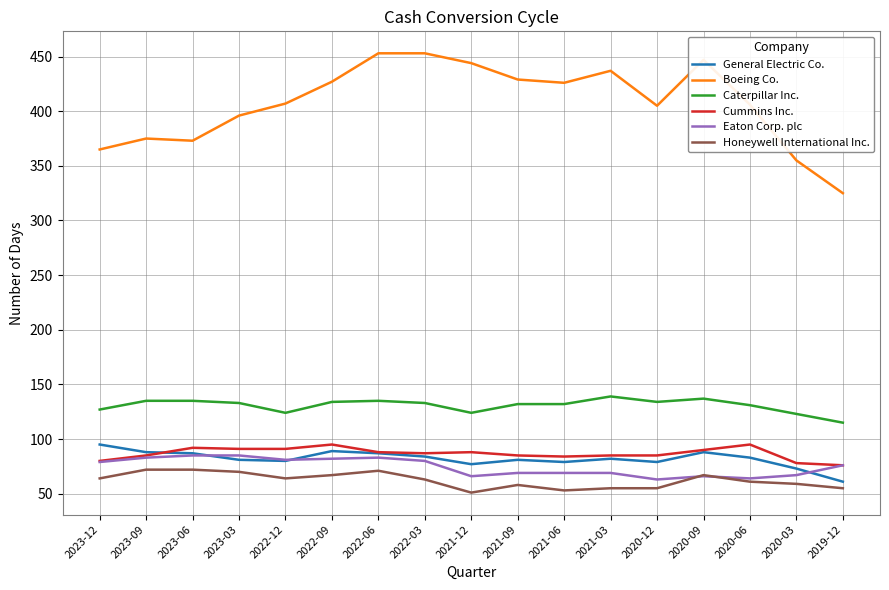

What are all the series names shown in the legend?

General Electric Co., Boeing Co., Caterpillar Inc., Cummins Inc., Eaton Corp. plc, Honeywell International Inc.